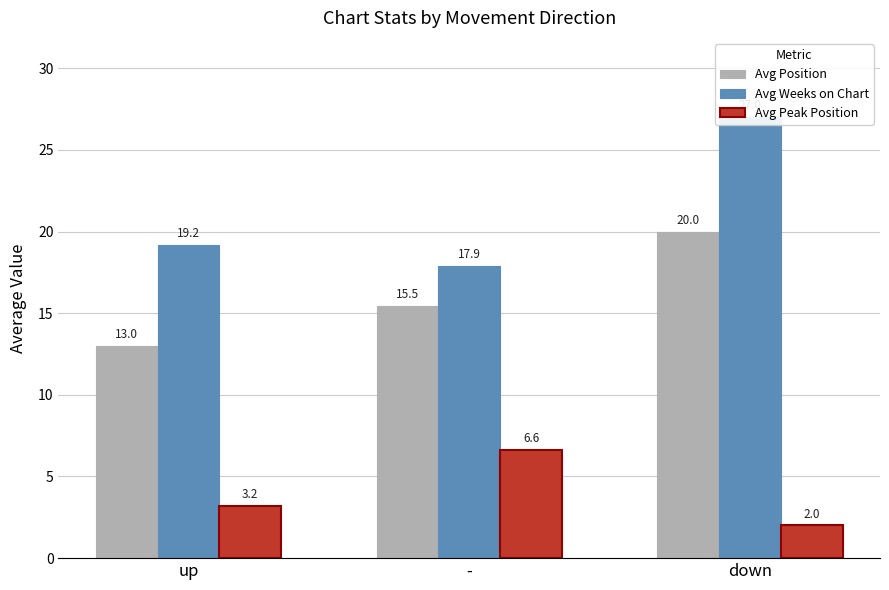

Reading right to left, list all the values displayed in this chart.

Avg Position: down=20.0	-=15.5	up=13.0
Avg Weeks on Chart: down=27.0	-=17.9	up=19.2
Avg Peak Position: down=2.0	-=6.6	up=3.2